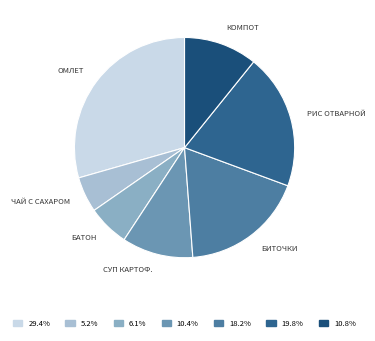

Is there a majority slice in this chart?

No